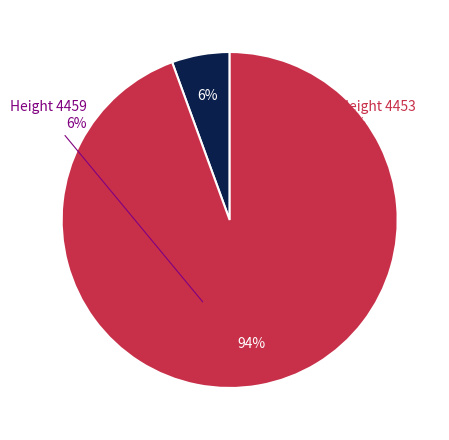

To the nearest percent, what is the combined percentage of 4459 and 4453?

100%